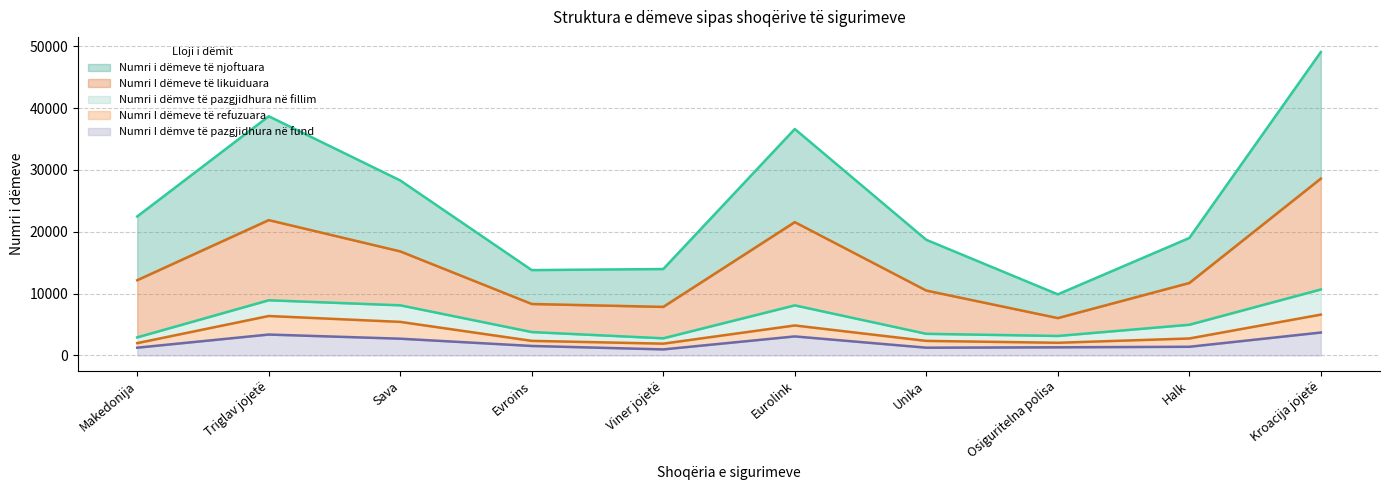

How many interior local valleys does the Numri I dëmeve të likuiduara series have?

2